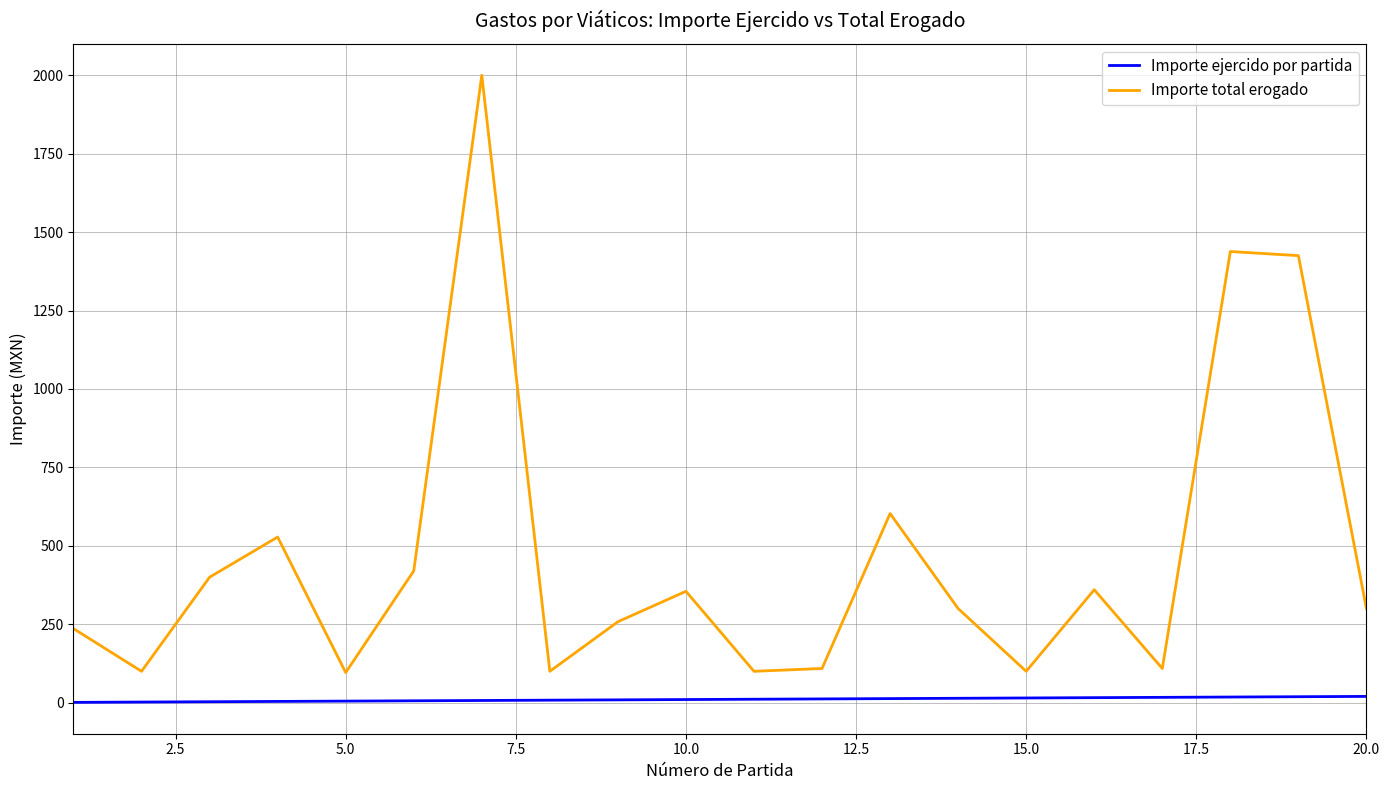

Which series has the widest spread of values?

Importe total erogado